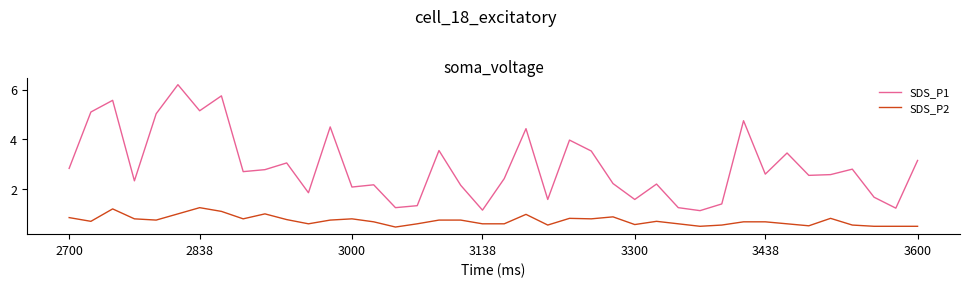

What is the difference between the maximum and minimum values in the SDS_P2 series?

0.8